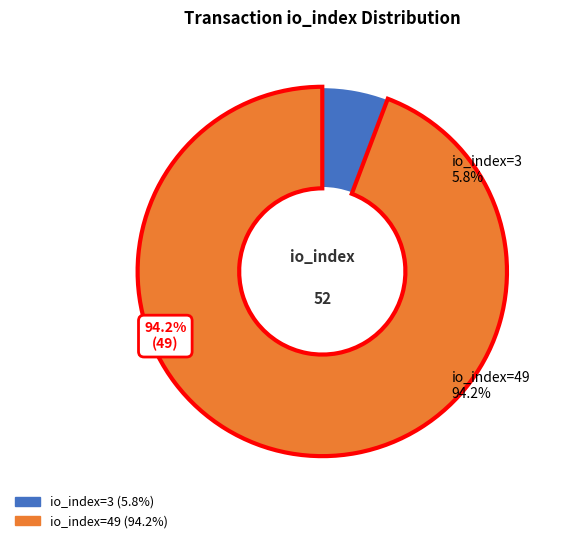

Combined, what portion of the pie is io_index=3 and io_index=49?

100.0%